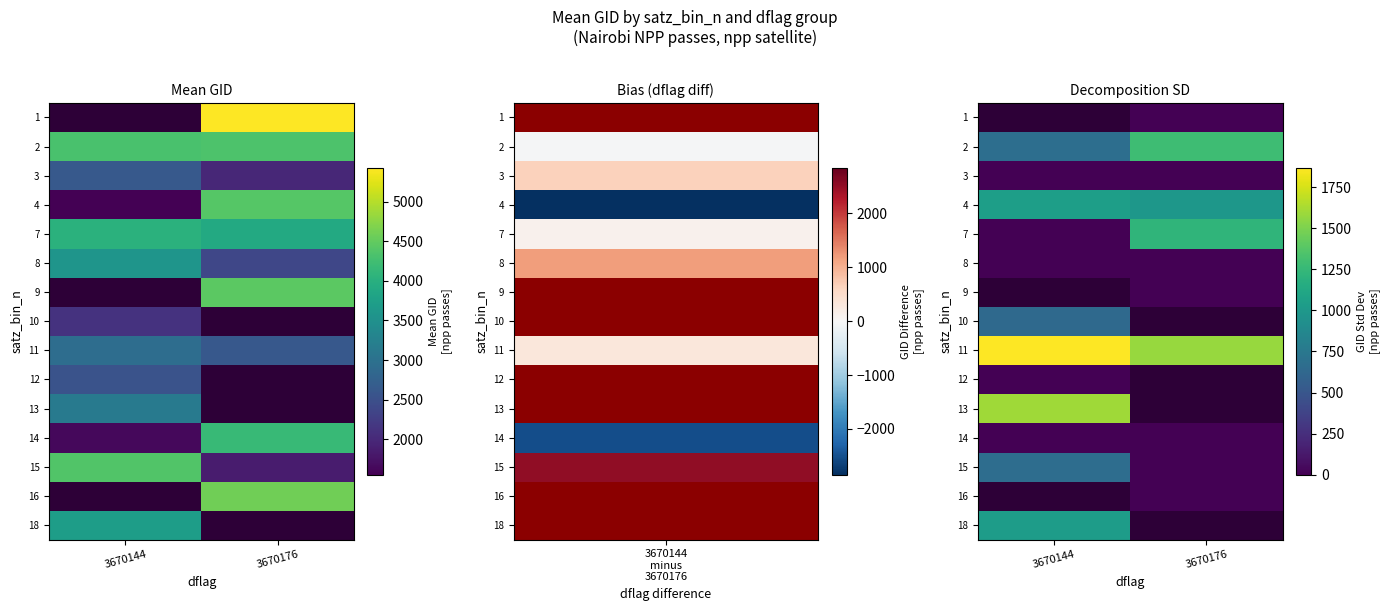

Which label corresponds to the smallest value in the chart?

3670176